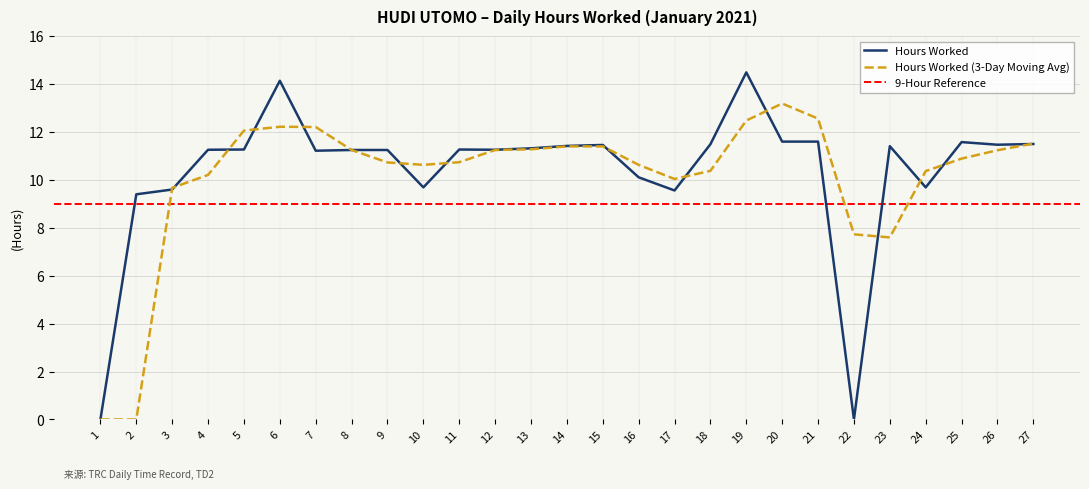

Where do Hours Worked and 3-Day Moving Average first cross each other?

2 and 3